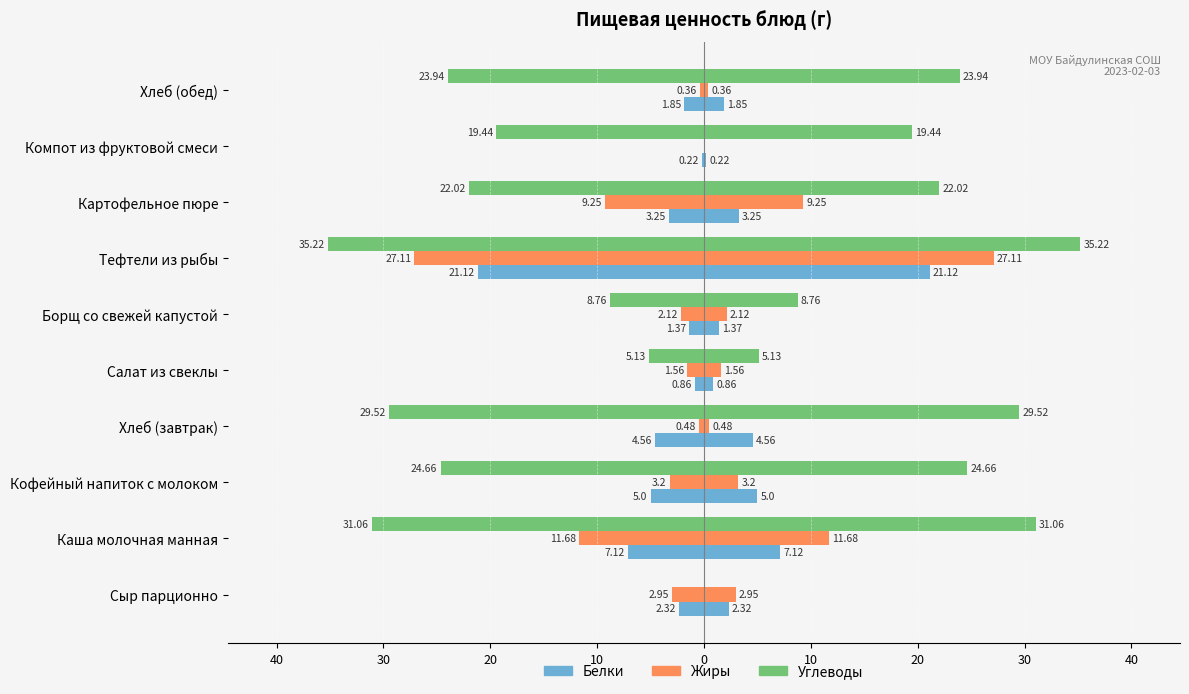

The value of Углеводы at Каша молочная манная is -31.1. True or false?

True